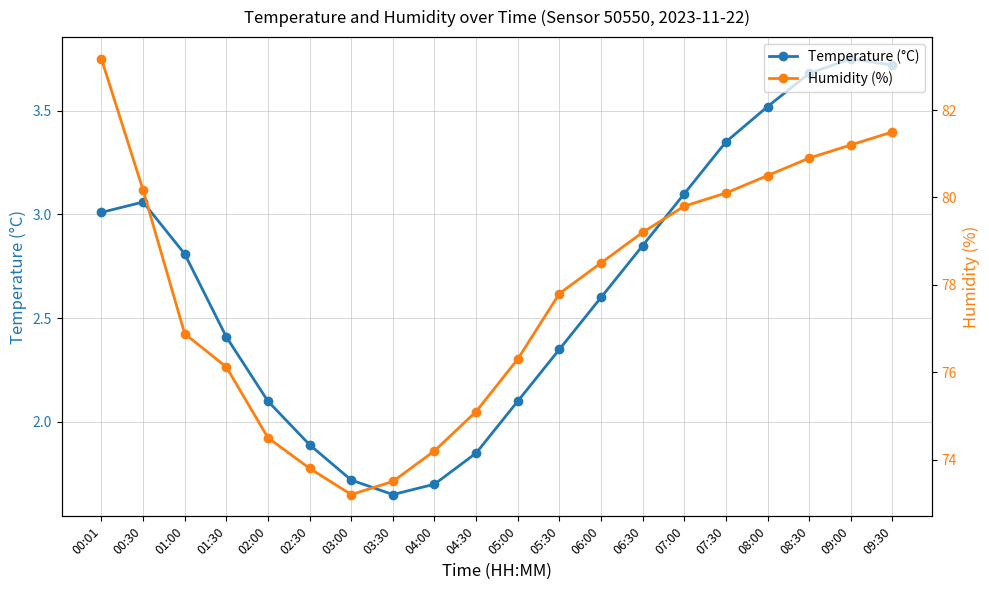

Is the value of Temperature (°C) at 07:30 greater than the value of Humidity (%) at 03:00?

No